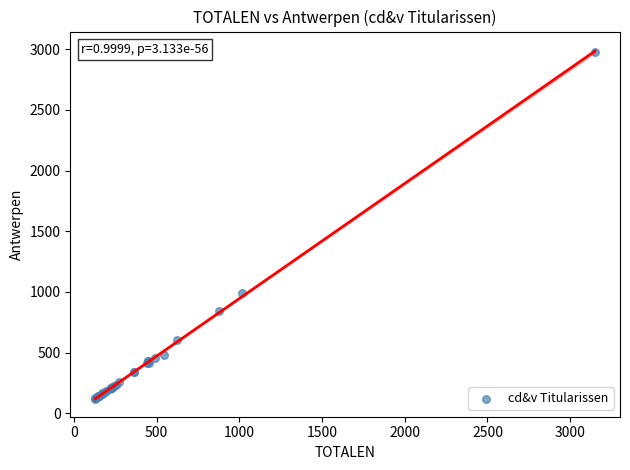

What Y value in the scatter plot is closest to 1548?

990